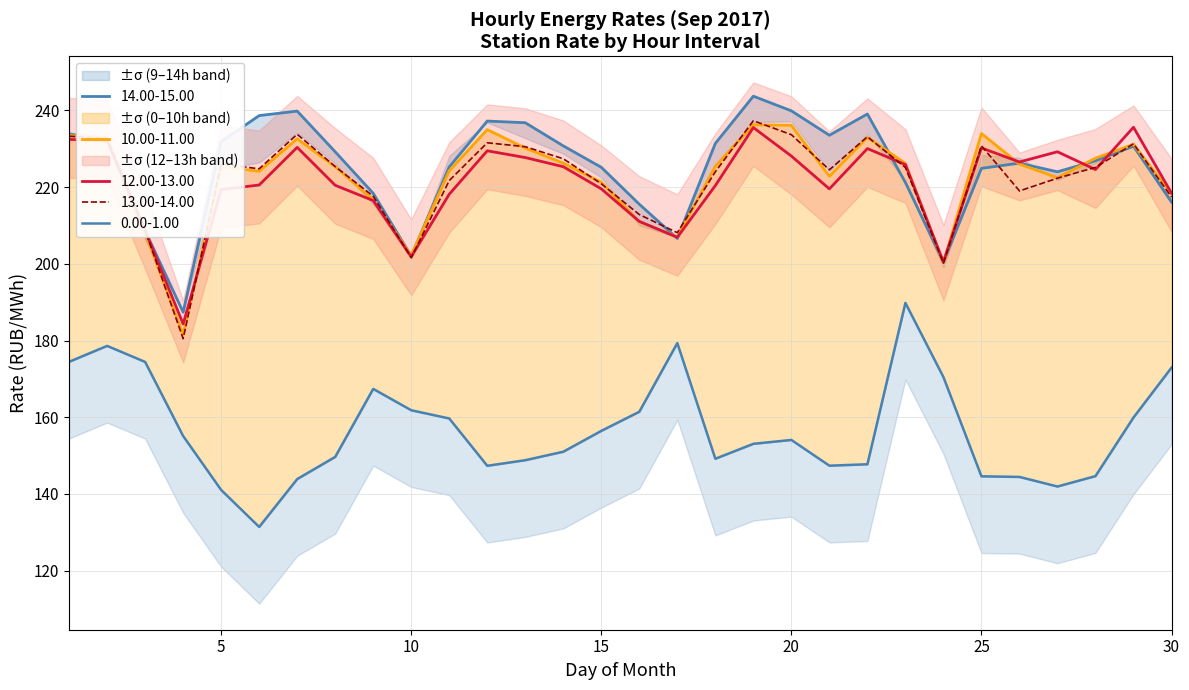

Between 15 and 23, which is larger?

23